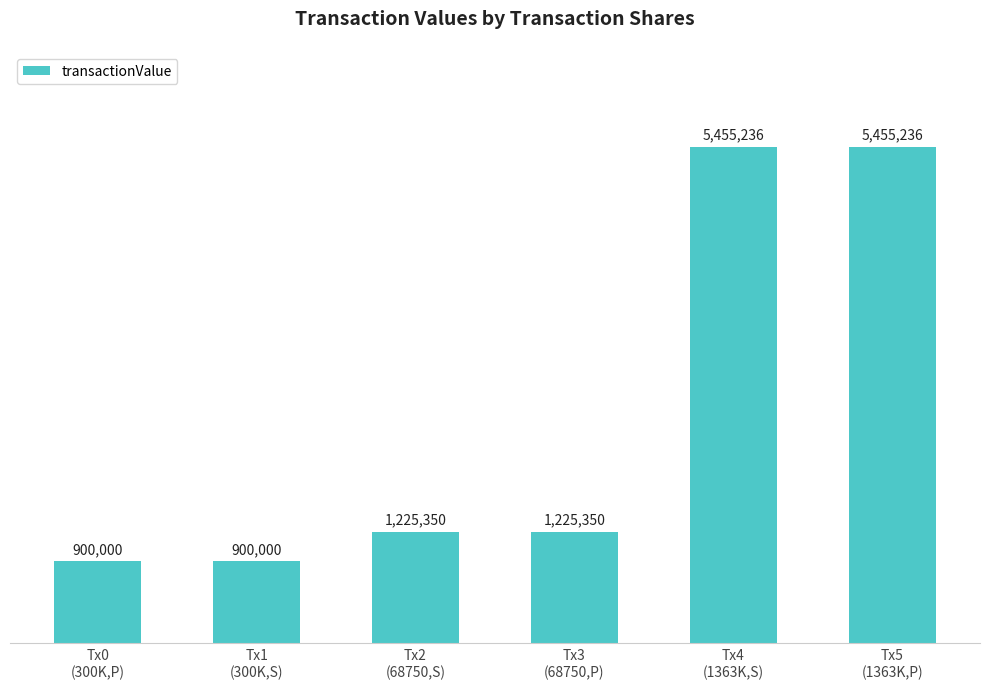

Reading left to right, what are all the values shown in this chart?

900000	900000	1225350	1225350	5455236	5455236